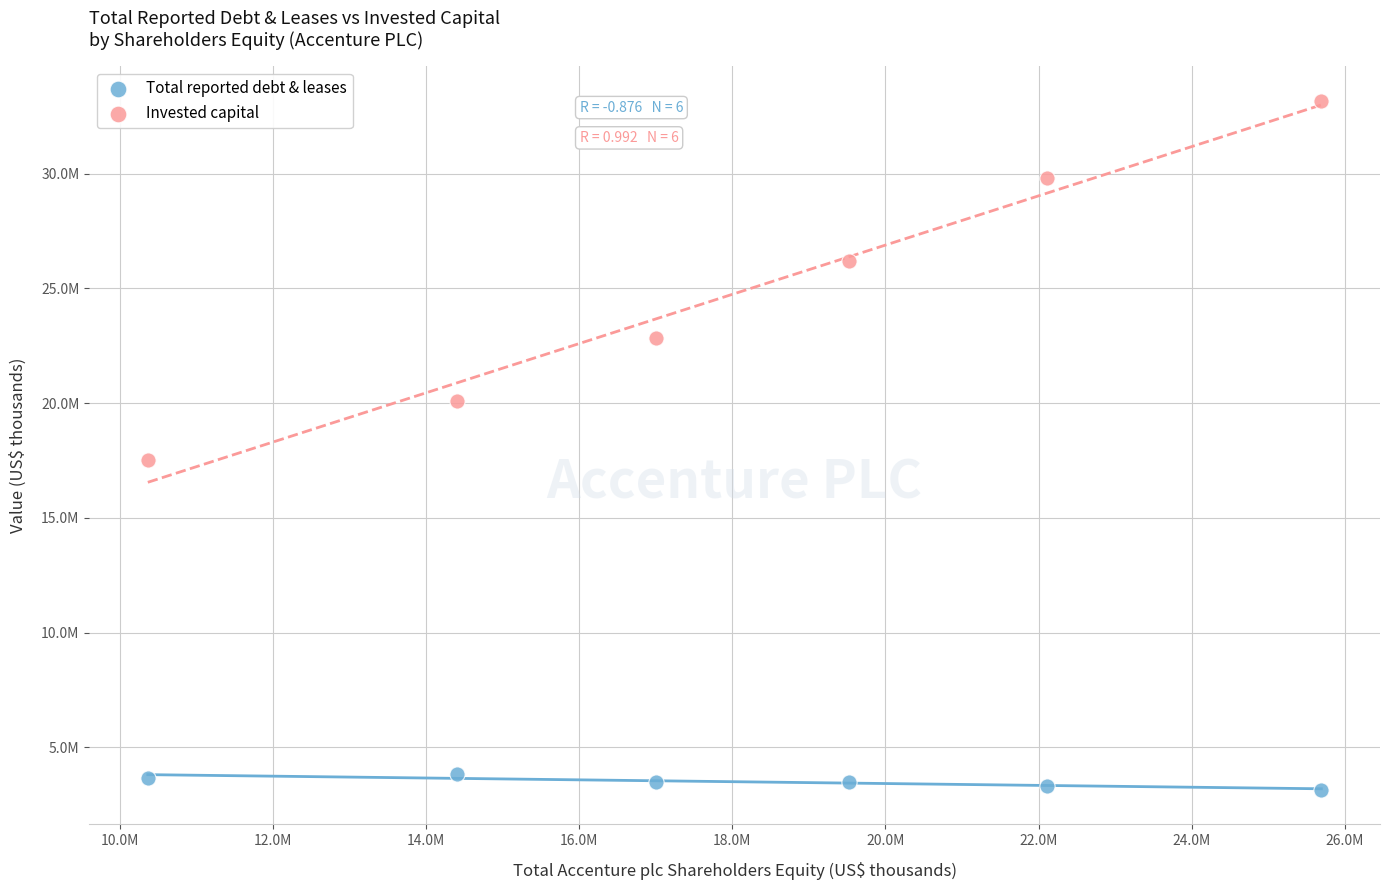

Which series reaches the minimum Y coordinate?

Total reported debt & leases